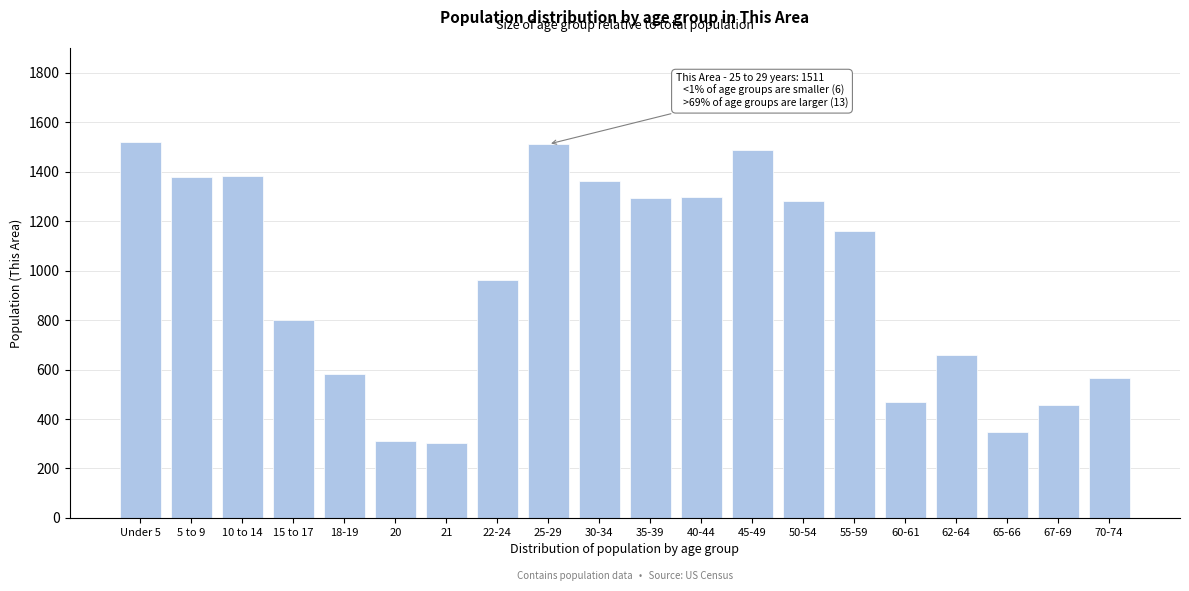

Between 20 and 25-29, which is larger?

25-29